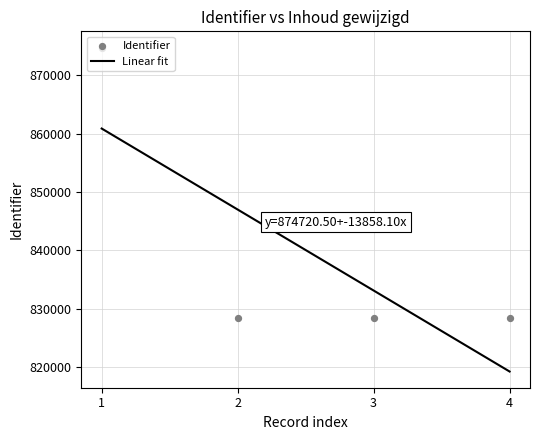

At which category is the sum across all series the highest?

1